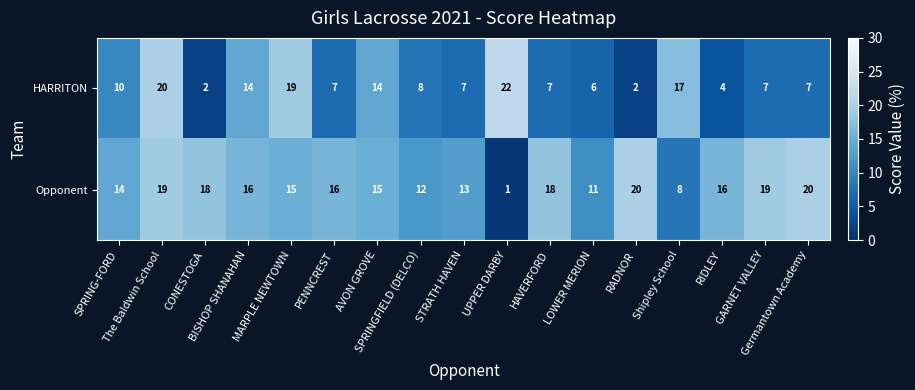

What is the total value across all series at AVON GROVE?

29